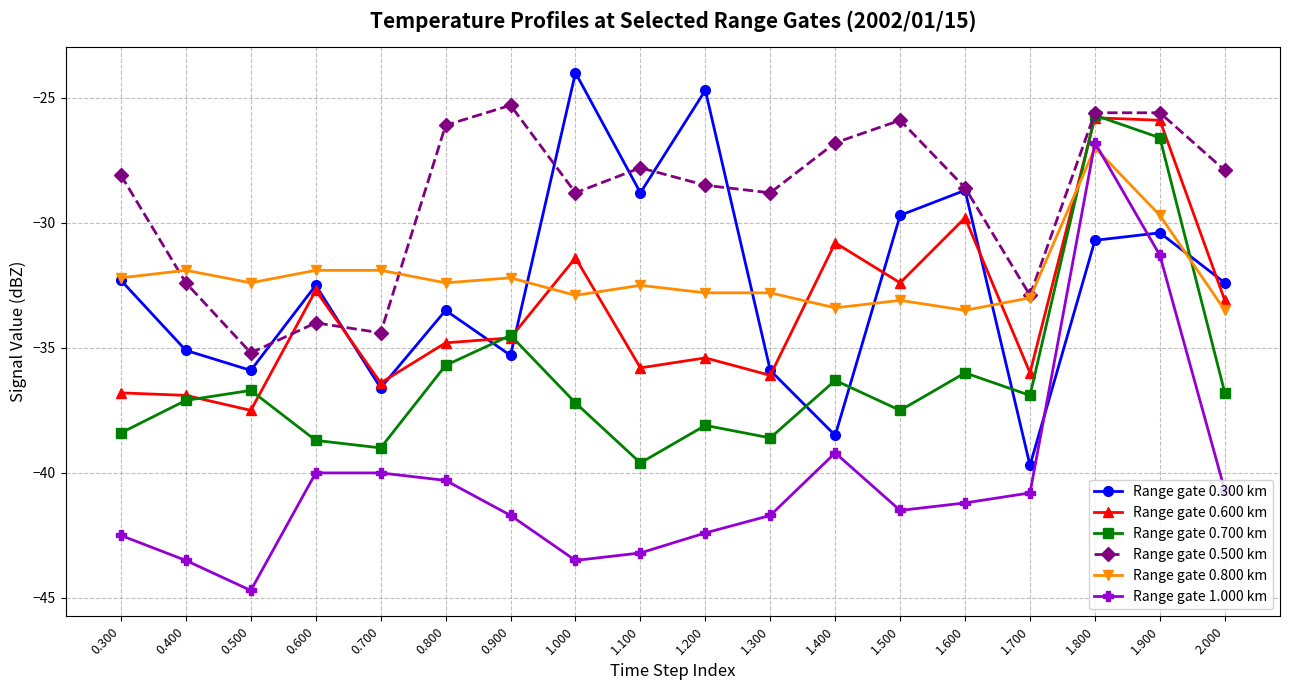

At which category does Range gate 0.800 km reach its first local valley?

0.500